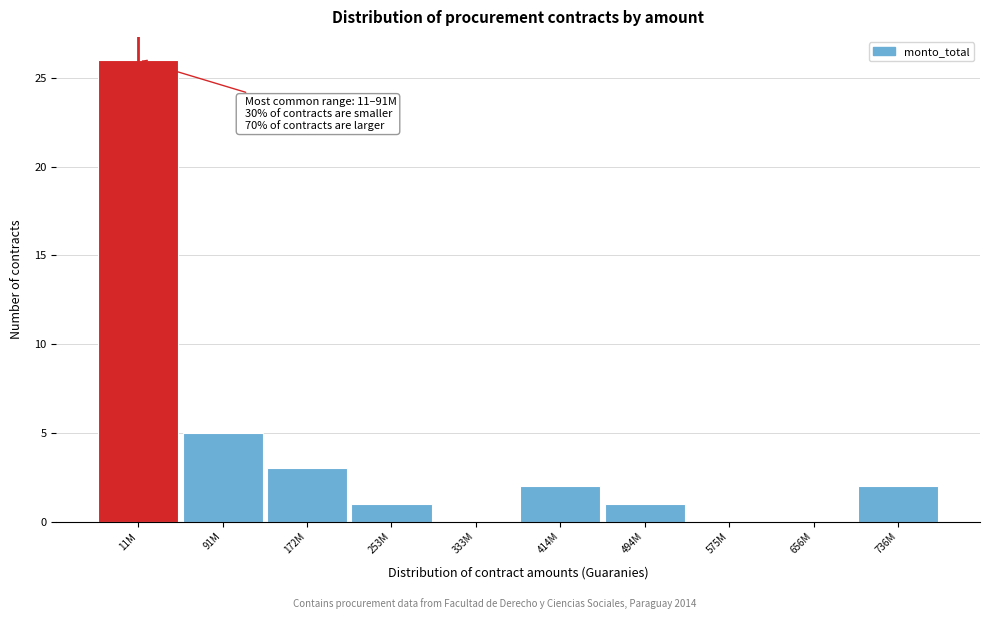

Reading left to right, what are all the values shown in this chart?

11M=26	91M=5	172M=3	253M=1	333M=0	414M=2	494M=1	575M=0	656M=0	736M=2